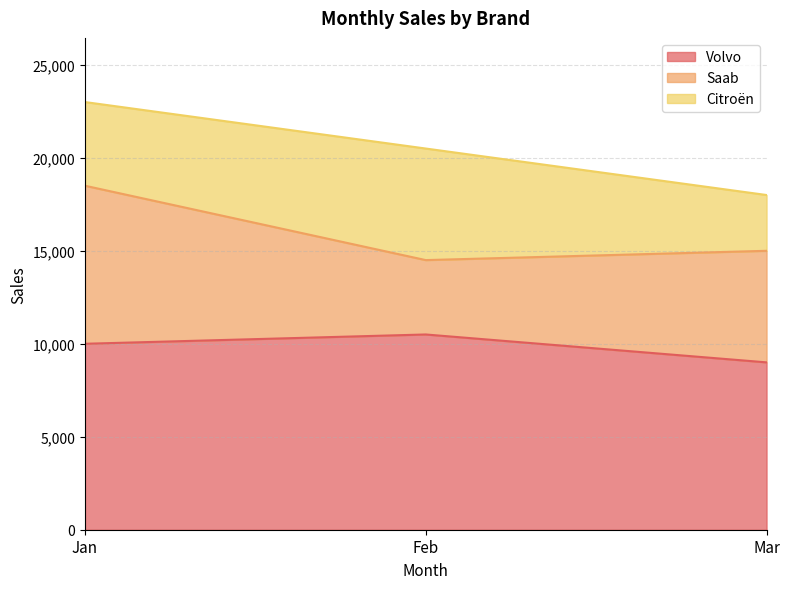

What is the difference between the maximum and second lowest values in the Citroën series?

1500